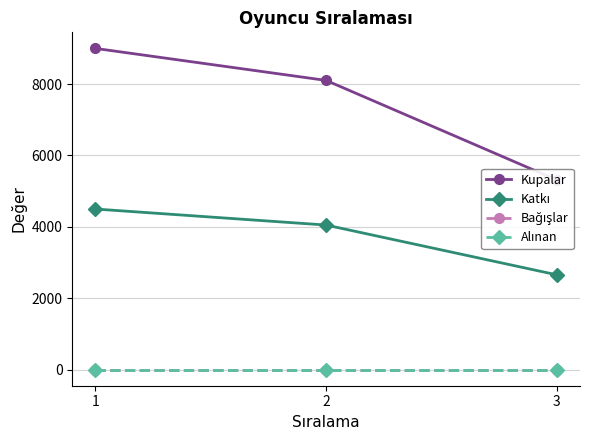

Between 1 and 3, which series saw the biggest shift?

Kupalar